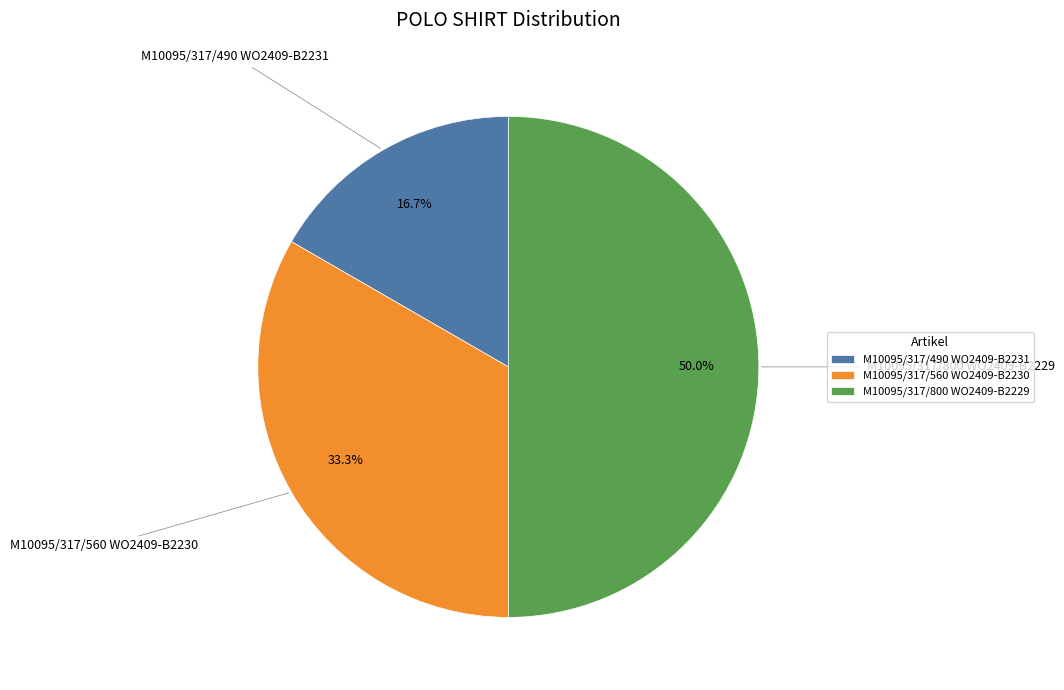

Rank the categories by value from highest to lowest.

M10095/317/800 WO2409-B2229, M10095/317/560 WO2409-B2230, M10095/317/490 WO2409-B2231